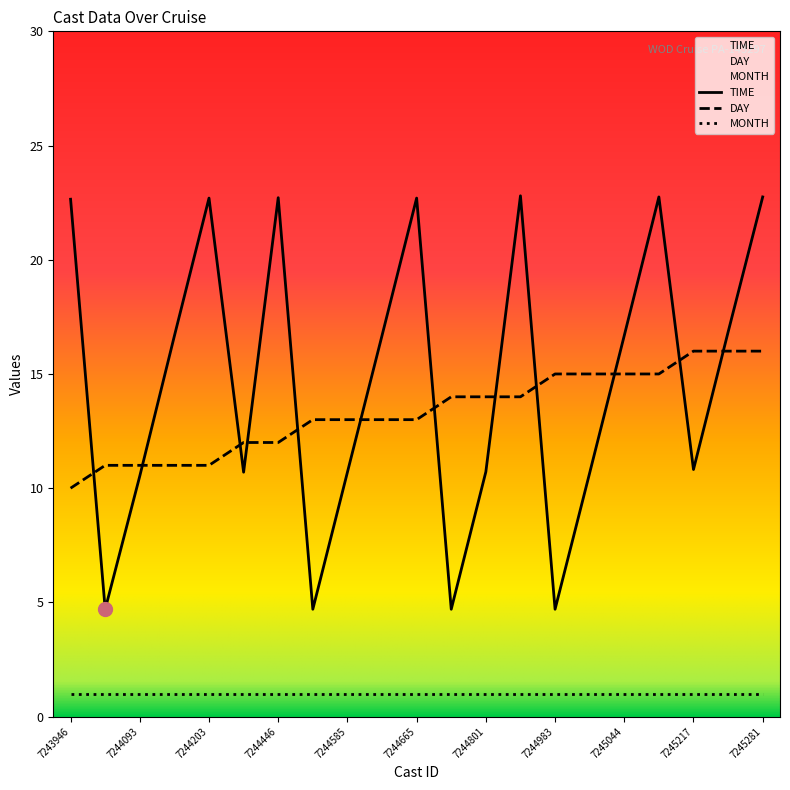

At which label is DAY closest to 13?

7244545